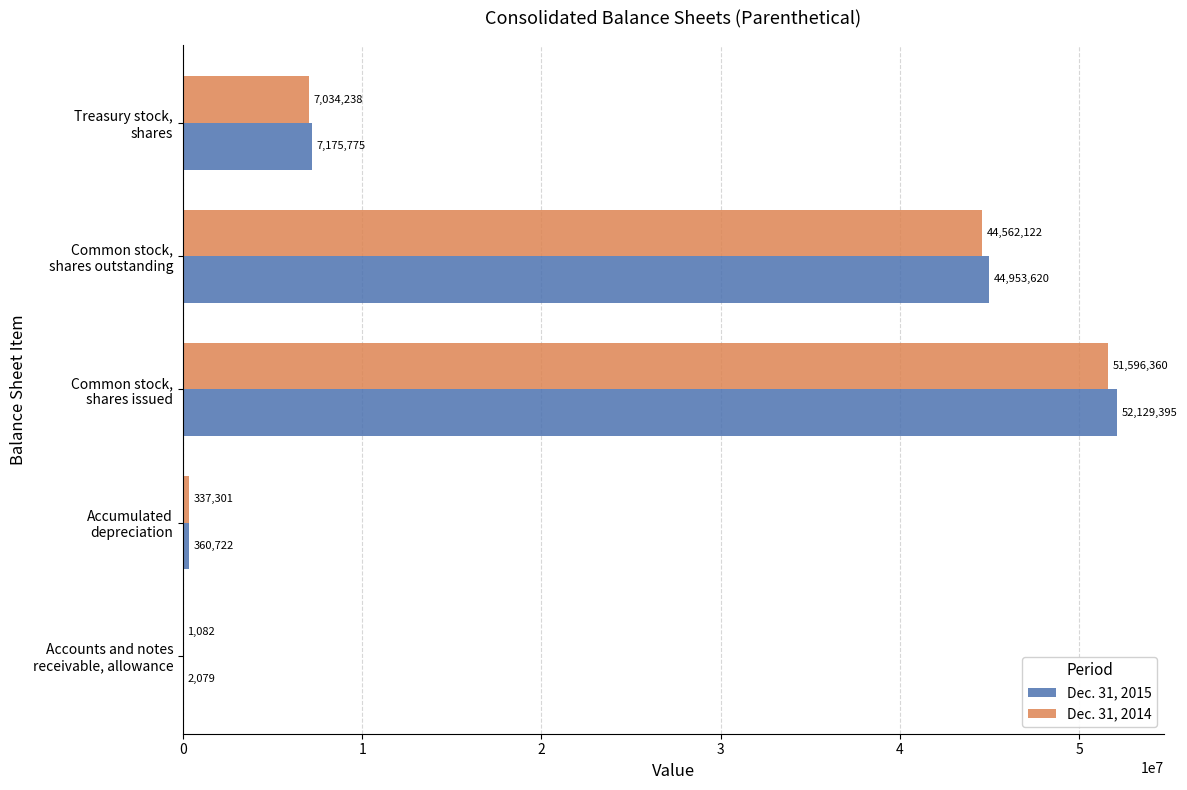

Which series has the largest total across all categories?

Dec. 31, 2015